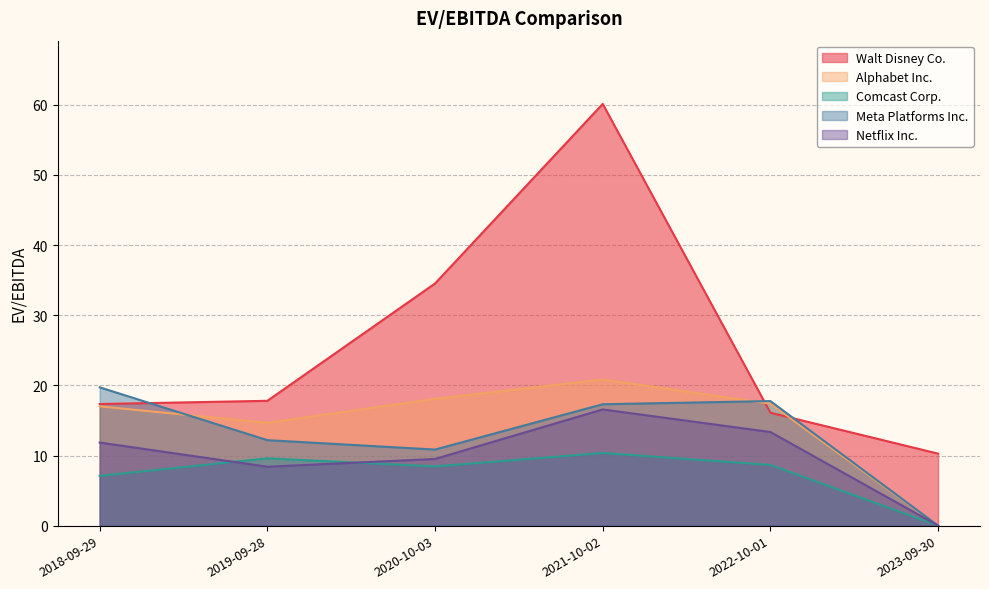

At 2019-09-28, list the series in order from largest to smallest.

Walt Disney Co., Alphabet Inc., Meta Platforms Inc., Comcast Corp., Netflix Inc.